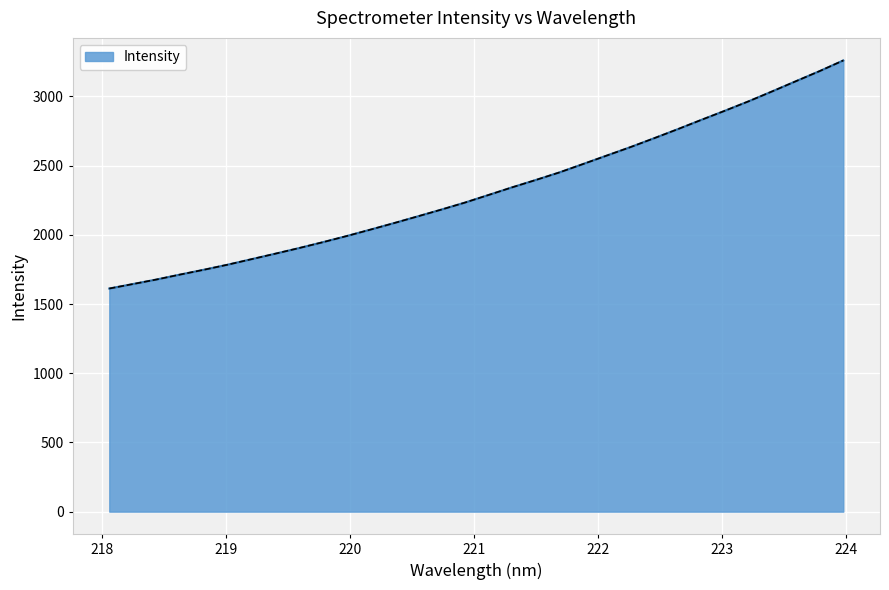

What is the maximum value shown in the chart?

3259.9